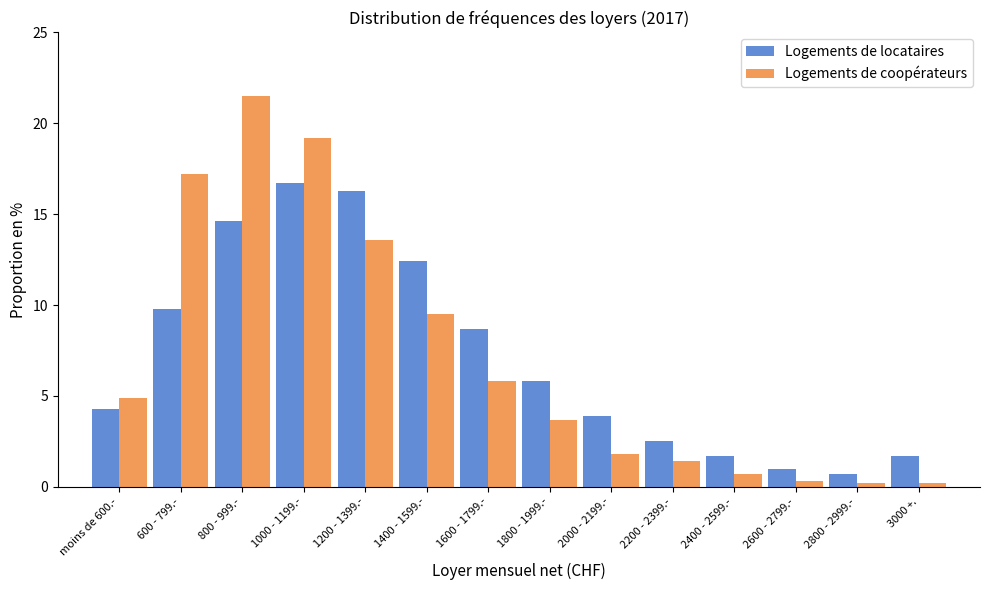

Read the Logements de locataires value at 2400 - 2599.-.

1.7